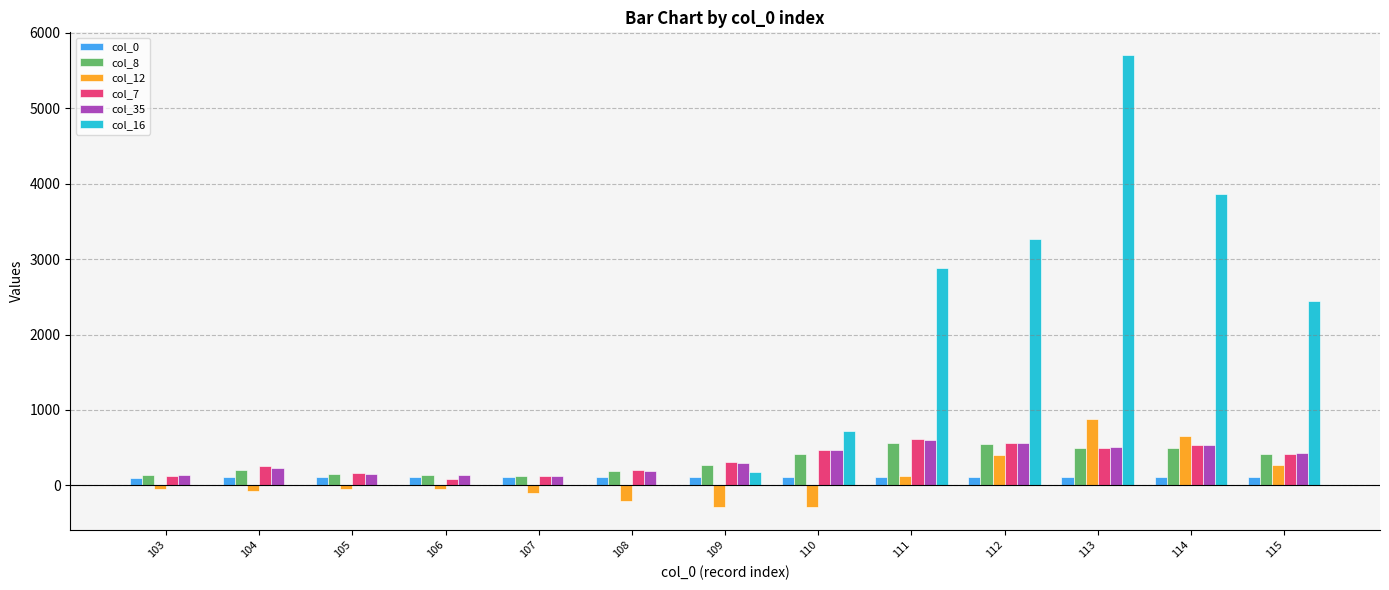

How many groups of bars are there?

13